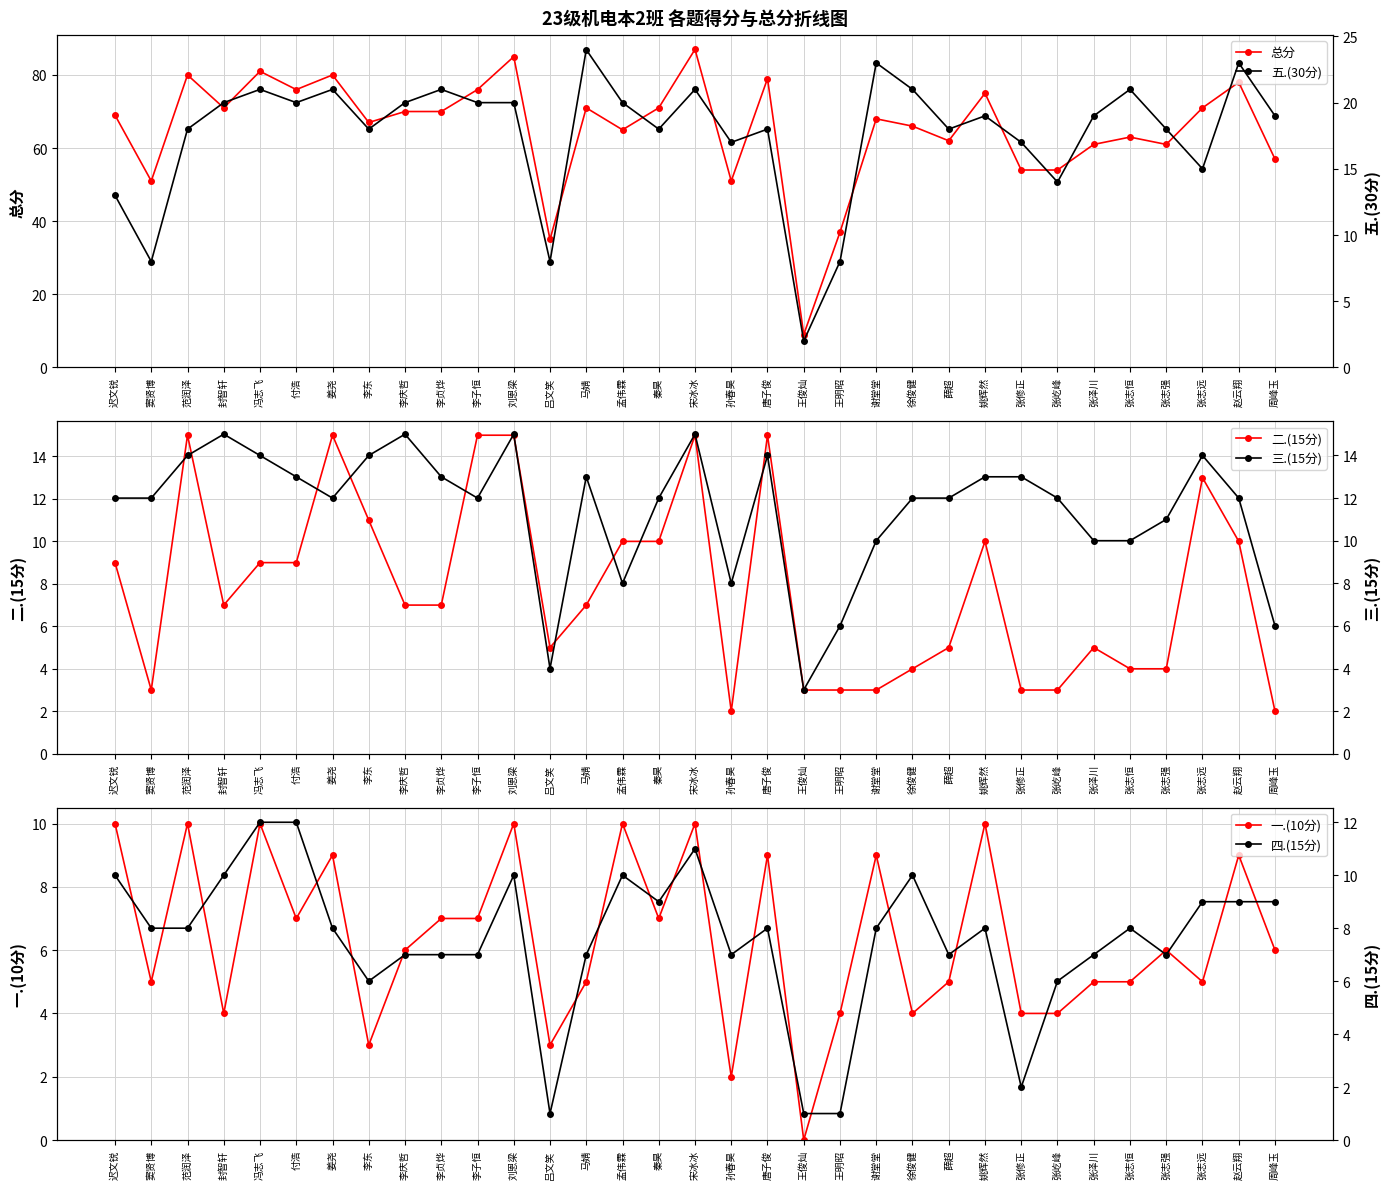

Does the chart have visible grid lines?

Yes